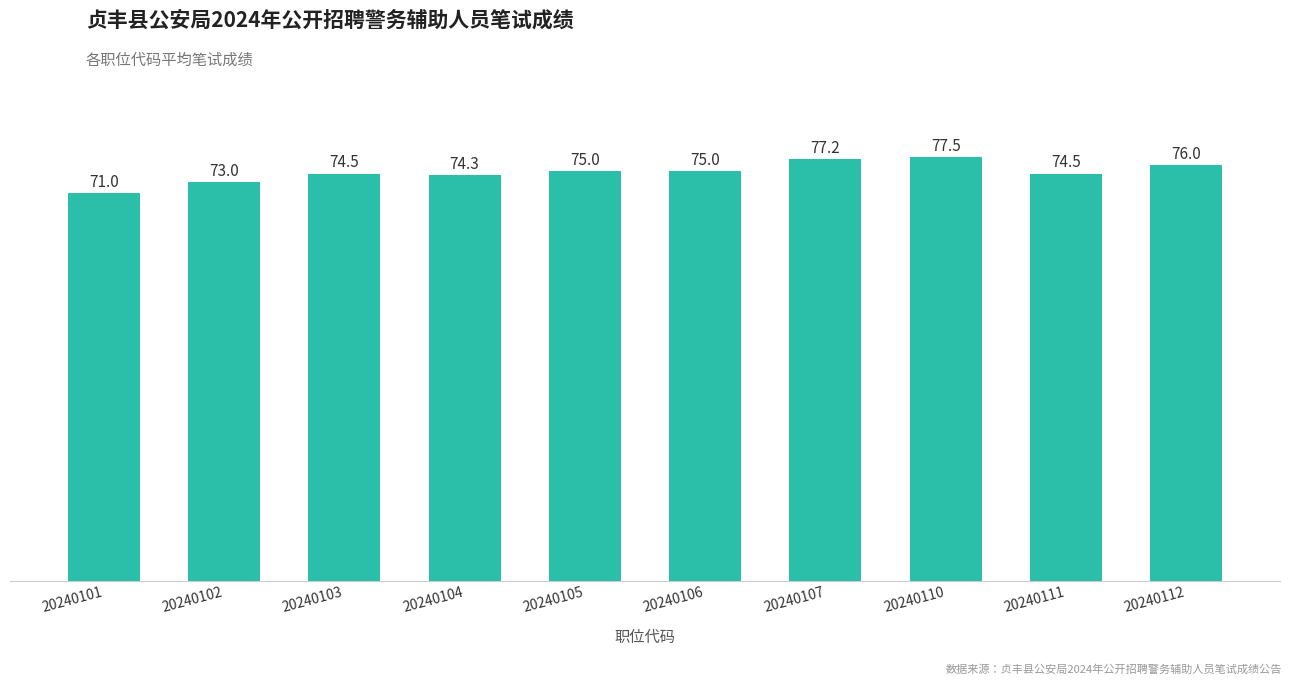

What is the difference between the maximum and second lowest values?

4.5